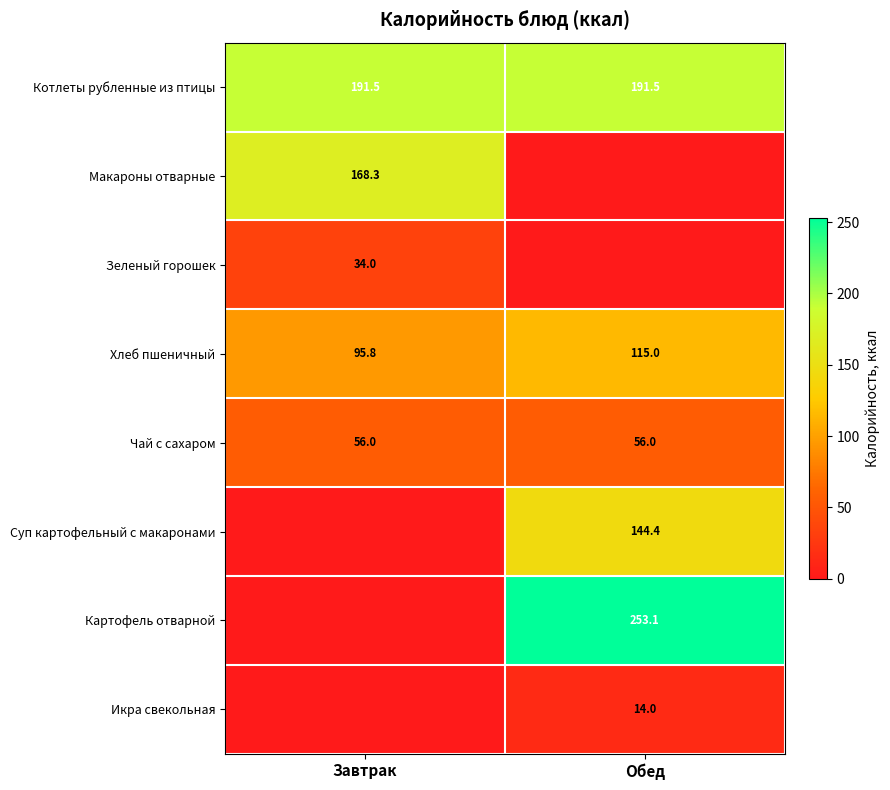

True or false: Картофель отварной has a value of 124.2 at Обед.

False